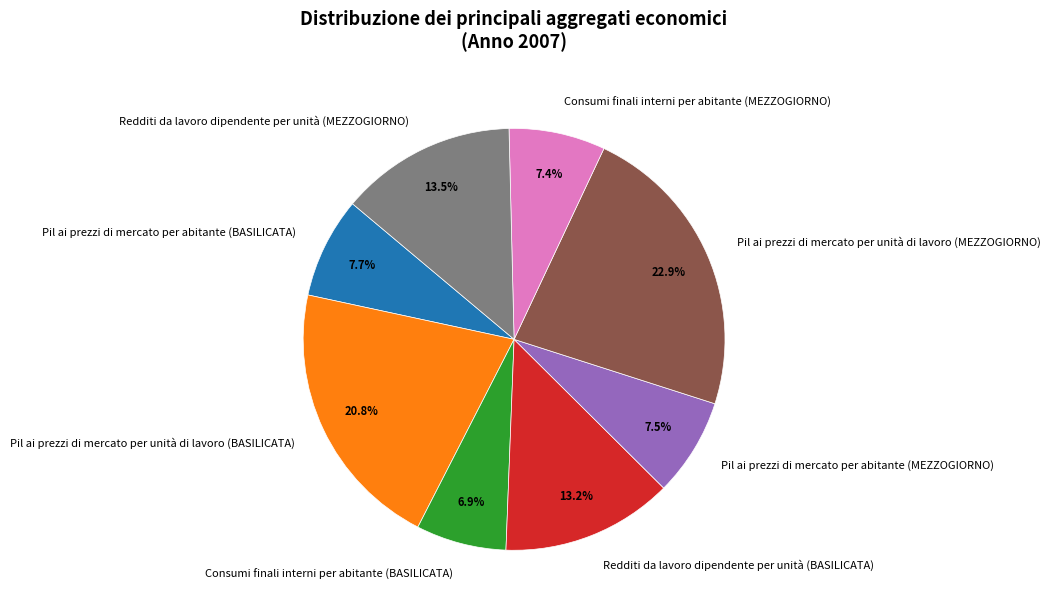

True or false: Redditi da lavoro dipendente per unità (BASILICATA) accounts for 13% of the total.

True